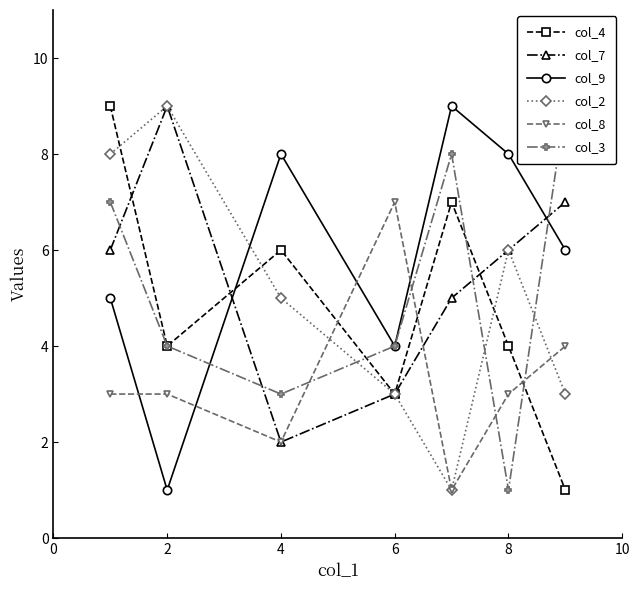

True or false: col_8 has more than 2 interior local peaks.

False